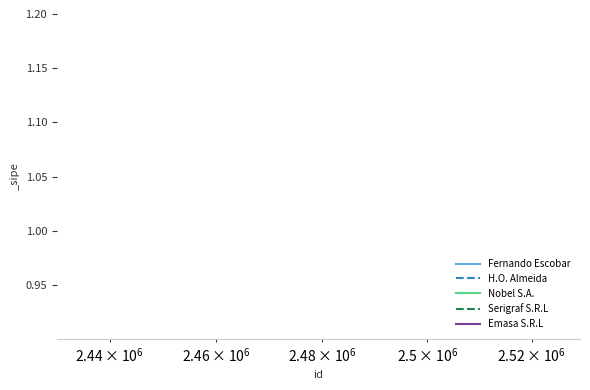

List the series in order of their peak value, lowest first.

Fernando Escobar, H.O. Almeida, Nobel S.A., Serigraf S.R.L, Emasa S.R.L